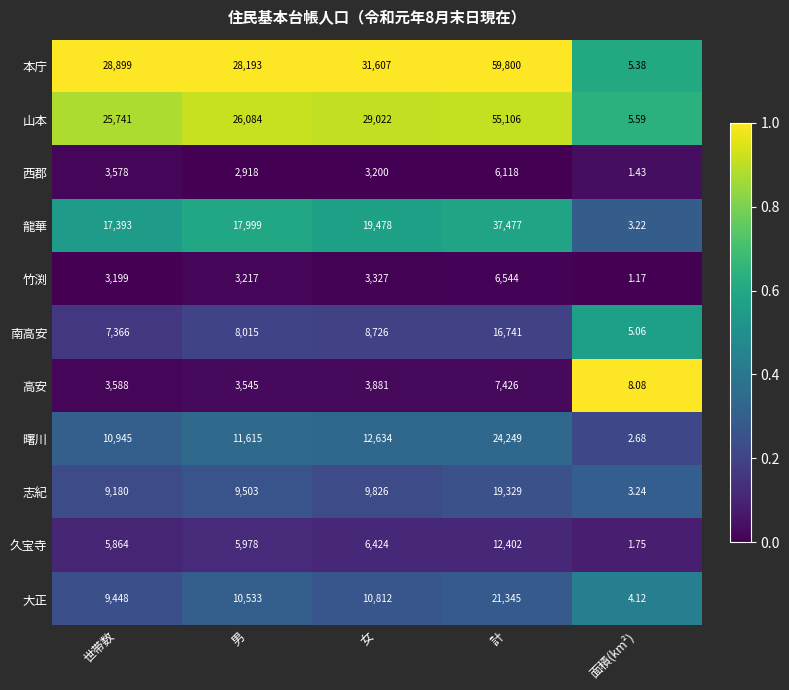

Which series has the largest total across all categories?

本庁